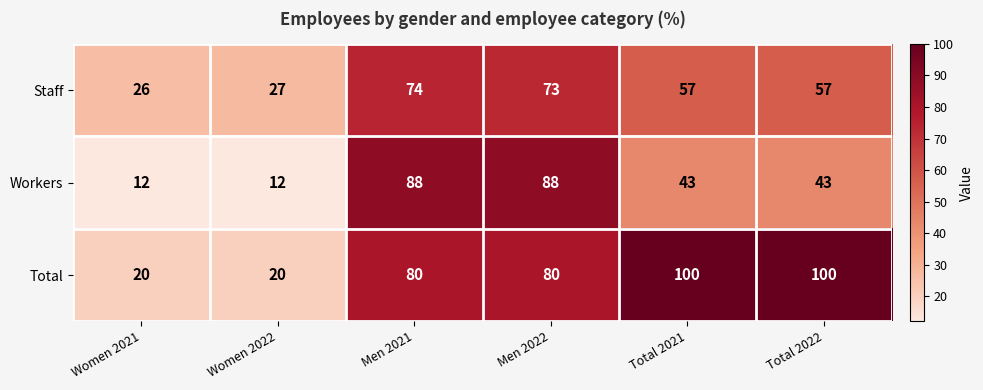

Reading left to right, transcribe all the data shown in this chart.

Staff: Women 2021=26	Women 2022=27	Men 2021=74	Men 2022=73	Total 2021=57	Total 2022=57
Workers: Women 2021=12	Women 2022=12	Men 2021=88	Men 2022=88	Total 2021=43	Total 2022=43
Total: Women 2021=20	Women 2022=20	Men 2021=80	Men 2022=80	Total 2021=100	Total 2022=100